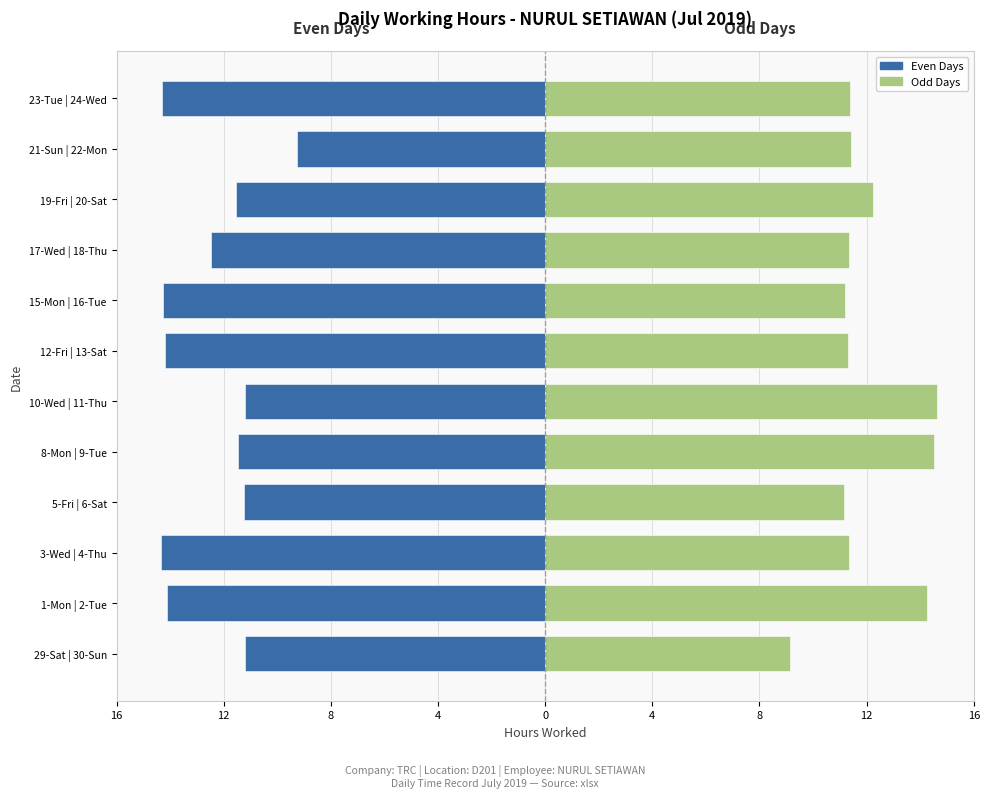

Reading right to left, transcribe all the data shown in this chart.

Even Days (e.g. Sat/Wed): -14.3	-9.2	-11.6	-12.5	-14.3	-14.2	-11.2	-11.5	-11.2	-14.3	-14.1	-11.2
Odd Days (e.g. Sun/Tue): 11.4	11.4	12.2	11.3	11.2	11.3	14.6	14.5	11.1	11.3	14.3	9.2